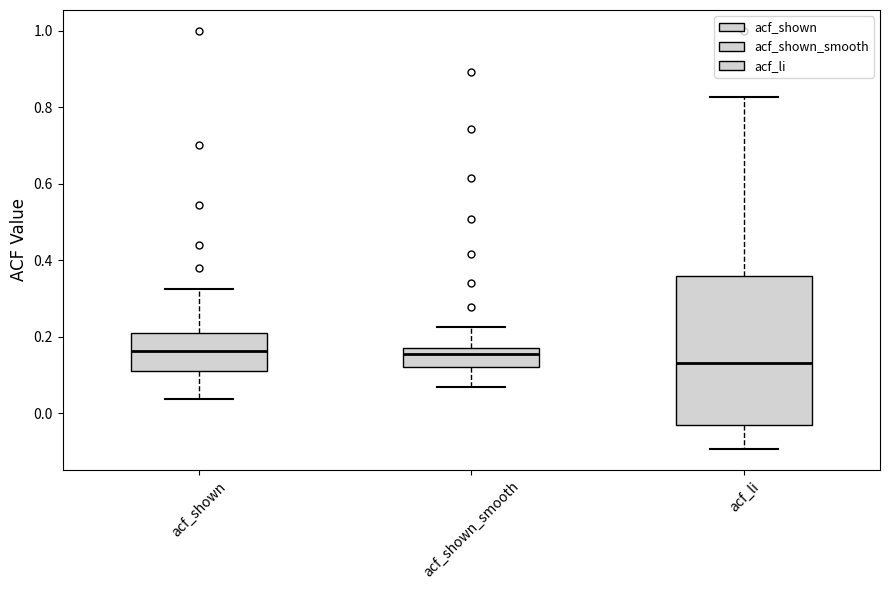

Reading left to right, transcribe this box plot: for each box, give where its median line is, the range the box spans, and where its two whiskers end, as read against the y-axis. The values are not printed on the chart, so give them approximately, as read against the axis.

acf_shown: median 0.16, box 0.12 to 0.22, whiskers 0.04 to 0.32
acf_shown_smooth: median 0.16, box 0.12 to 0.18, whiskers 0.08 to 0.22
acf_li: median 0.14, box -0.04 to 0.36, whiskers -0.10 to 0.82